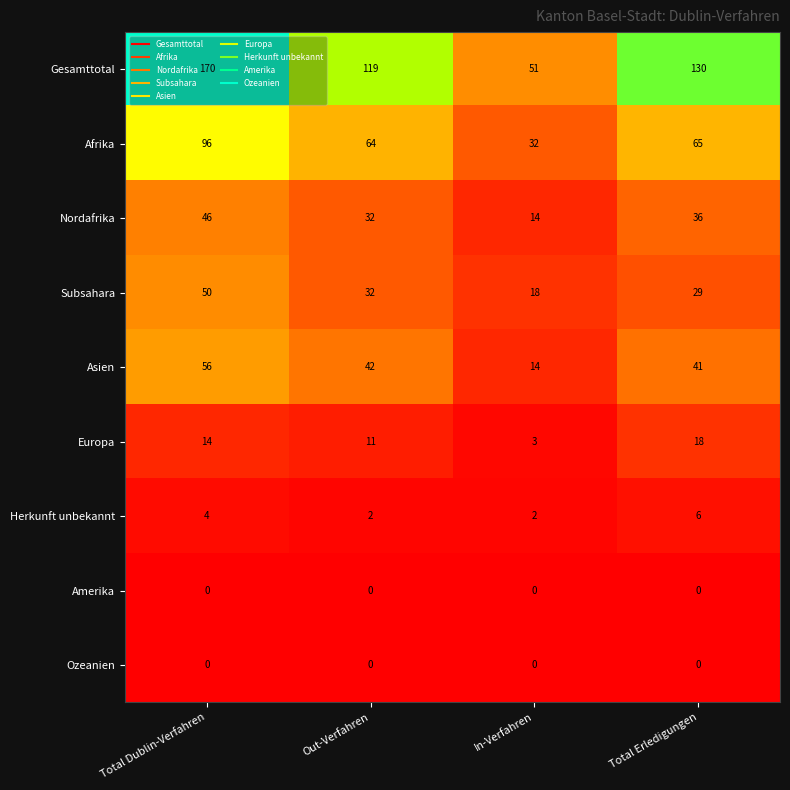

List the labels in order of Asien value, largest first.

Total Dublin-Verfahren, Out-Verfahren, Total Erledigungen, In-Verfahren